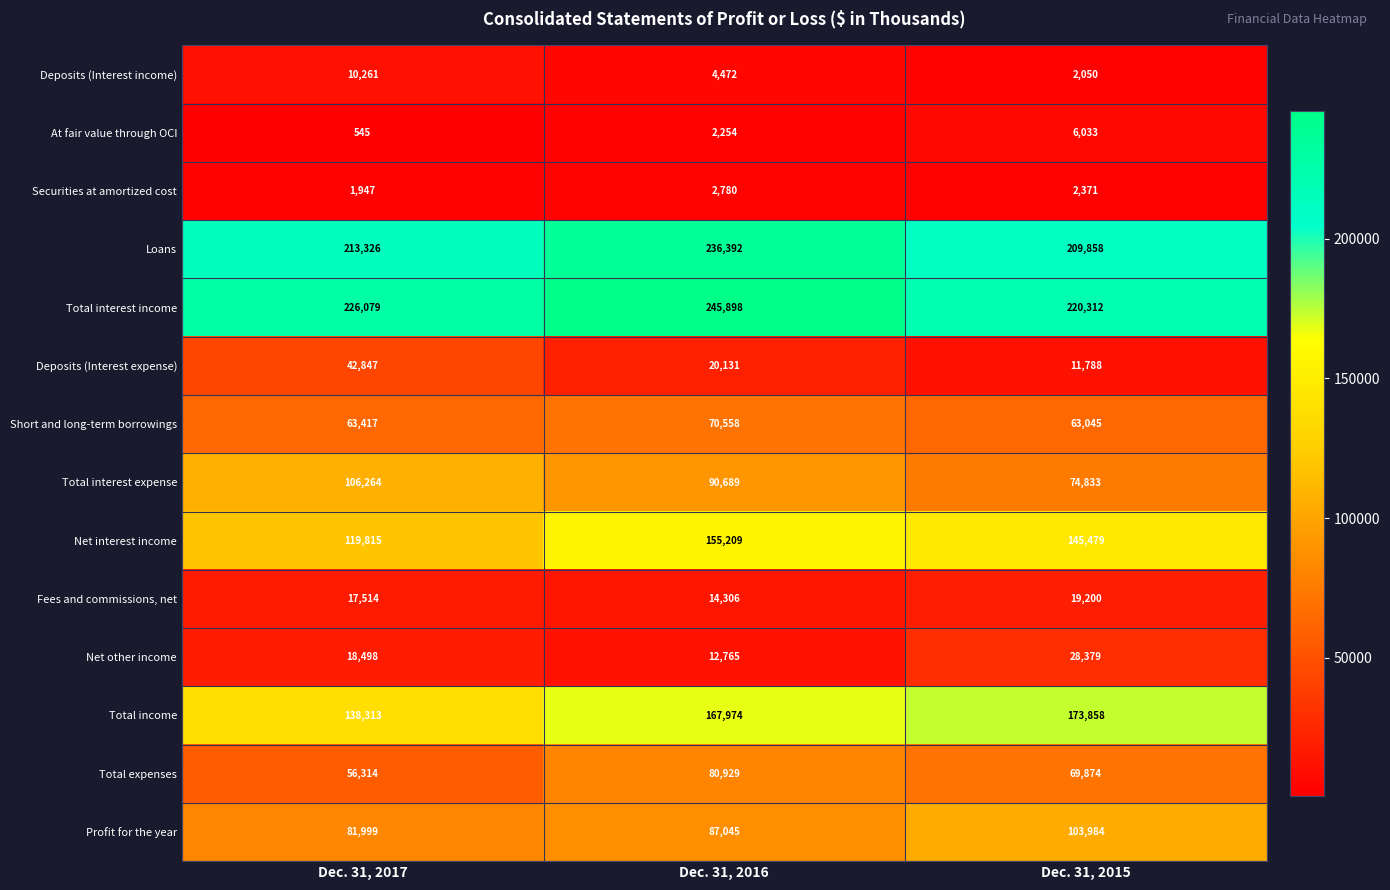

List the series in order of their peak value, highest first.

Total interest income, Loans, Total income, Net interest income, Total interest expense, Profit for the year, Total expenses, Short and long-term borrowings, Deposits (Interest expense), Net other income, Fees and commissions, net, Deposits (Interest income), At fair value through OCI, Securities at amortized cost